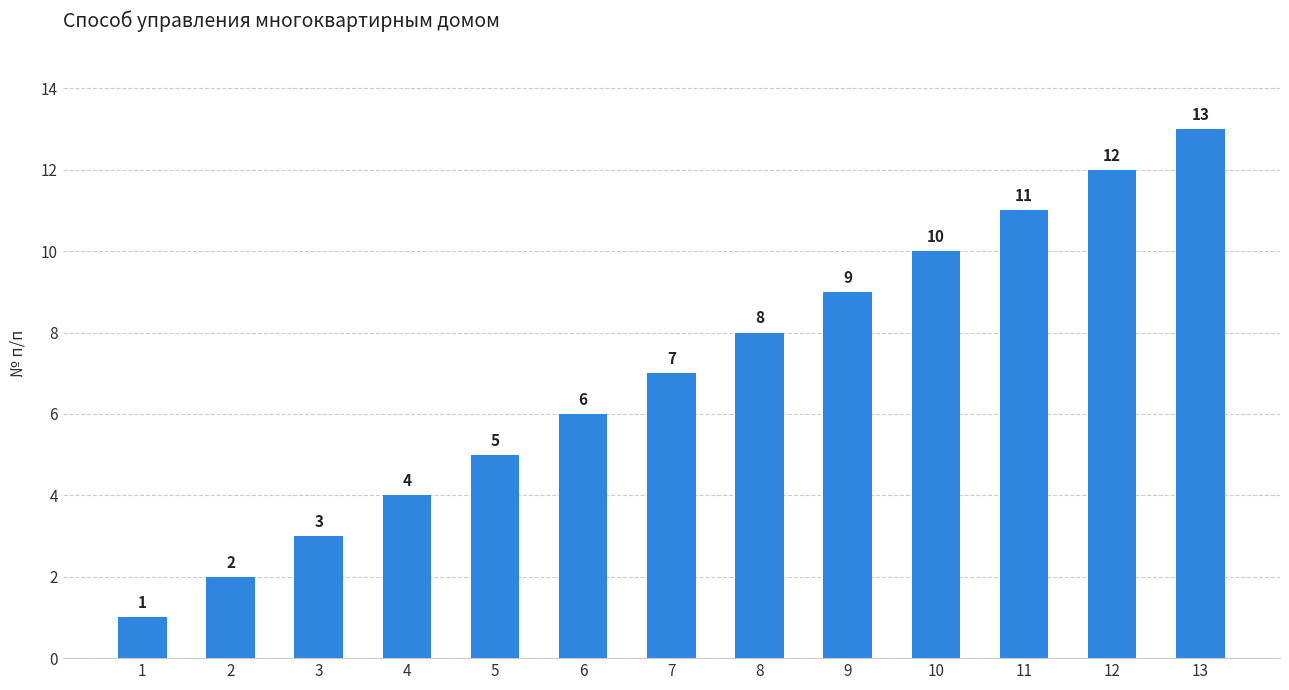

What value does the data have at 5?

5